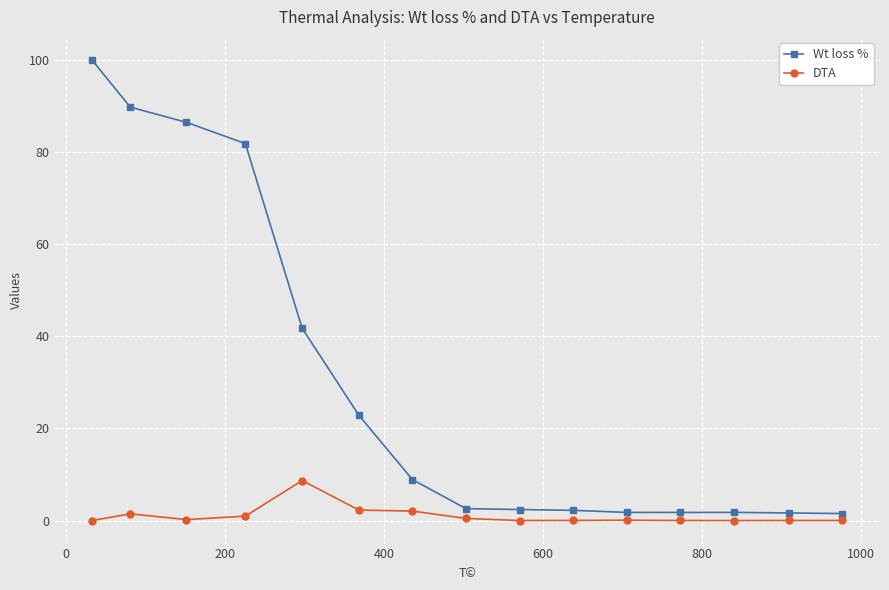

True or false: DTA has more than 2 interior local peaks.

True